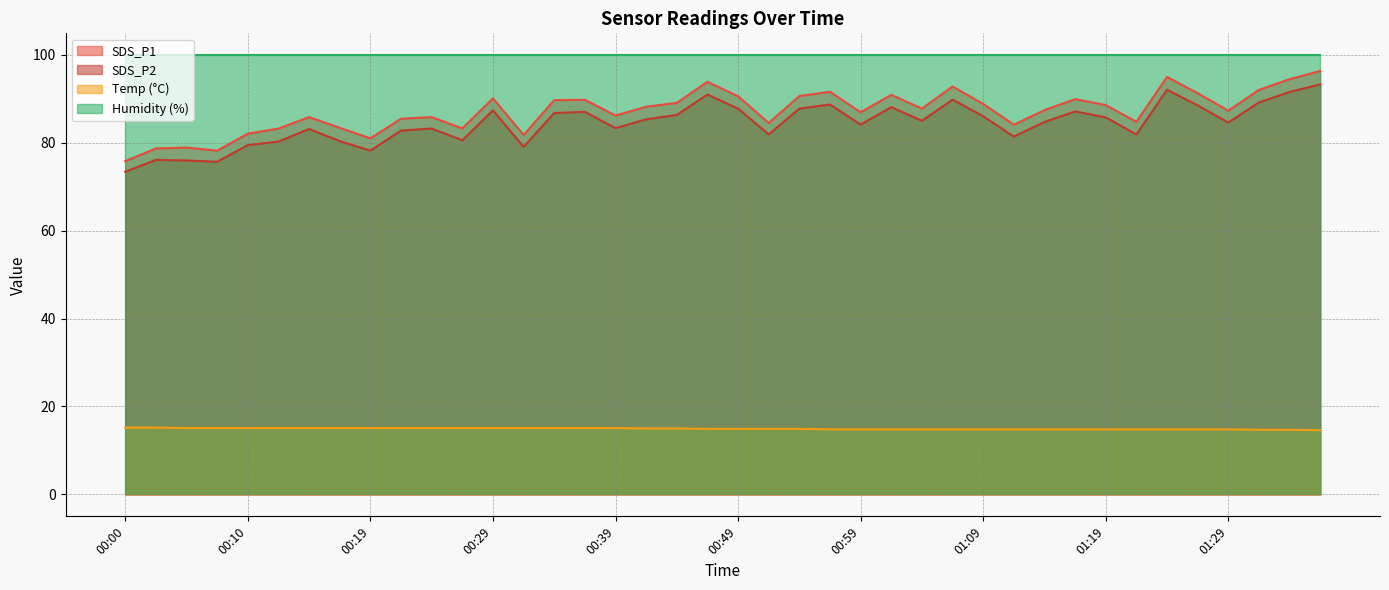

Which series has the largest total across all categories?

Humidity (%)